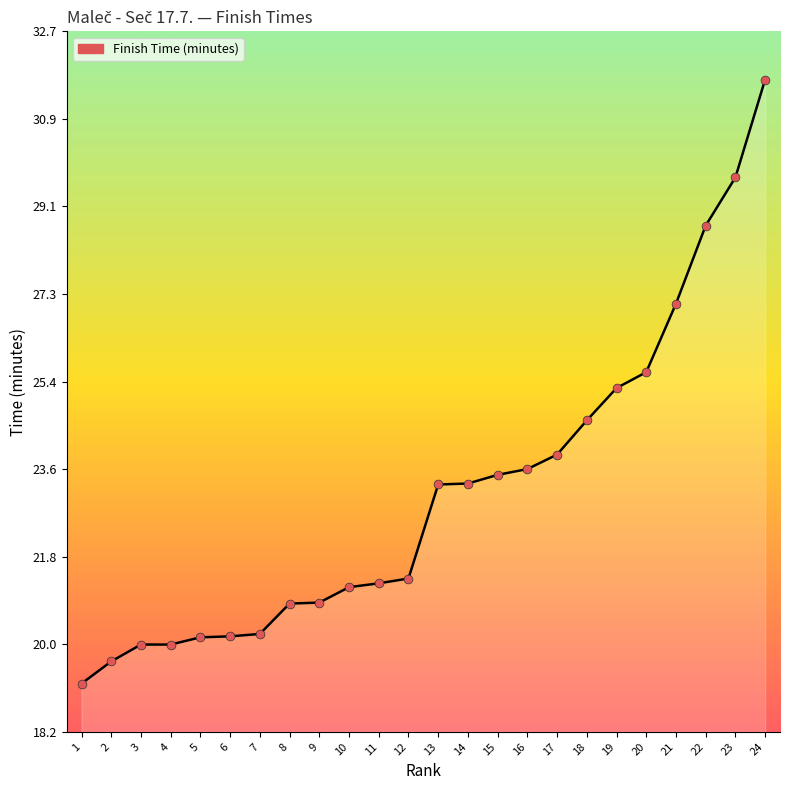

Between 19 and 8, which is larger?

19